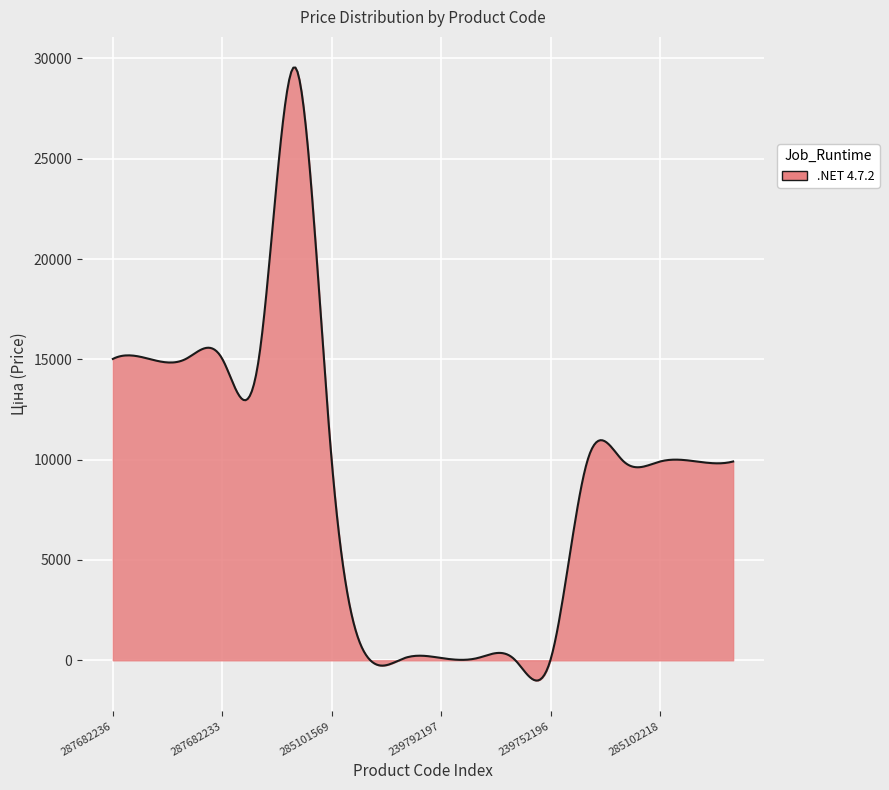

What is the maximum value shown in the chart?

29543.3